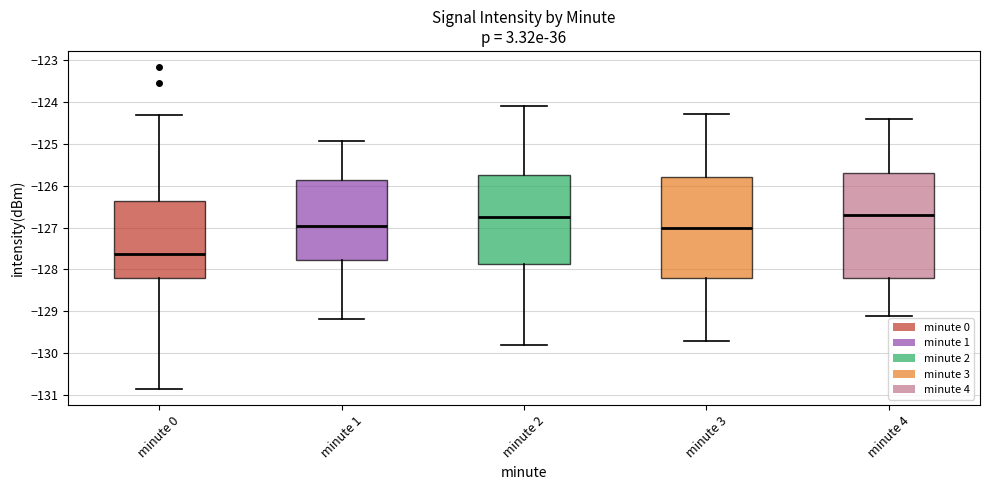

Reading left to right, read every box against the y-axis: the position of its median line, the range the box covers, and the ends of its whiskers. The values are not printed on the chart, so give them approximately, as read against the axis.

minute 0: median -127.6, box -128.2 to -126.4, whiskers -130.9 to -124.3
minute 1: median -127.0, box -127.8 to -125.9, whiskers -129.2 to -124.9
minute 2: median -126.7, box -127.9 to -125.7, whiskers -129.8 to -124.1
minute 3: median -127.0, box -128.2 to -125.8, whiskers -129.7 to -124.3
minute 4: median -126.7, box -128.2 to -125.7, whiskers -129.1 to -124.4